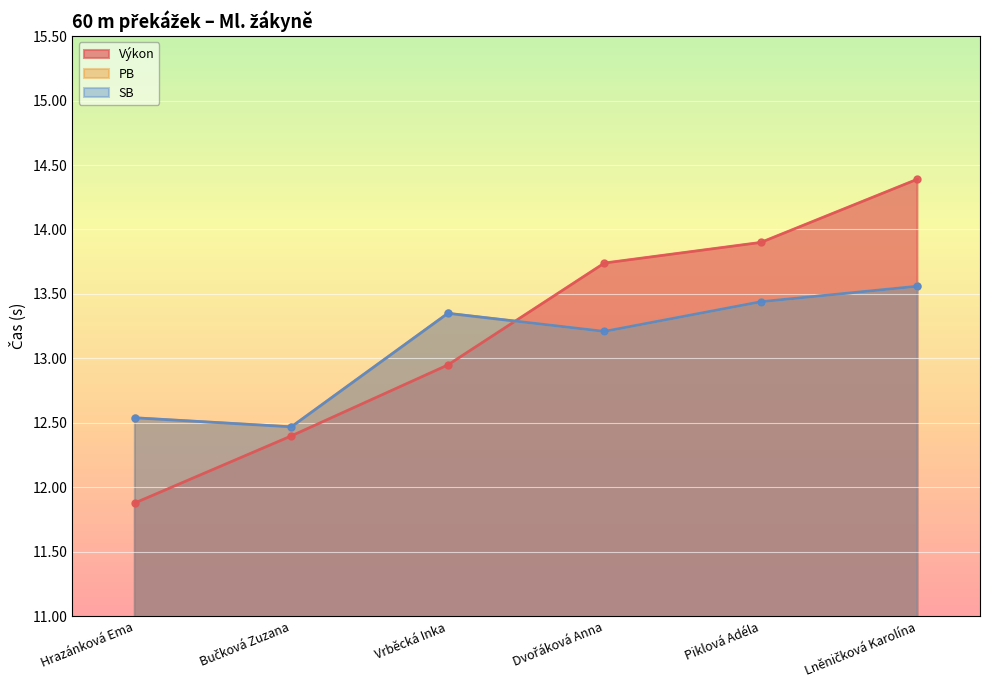

What is the approximate value of Výkon at Lněničková Karolína?

14.4